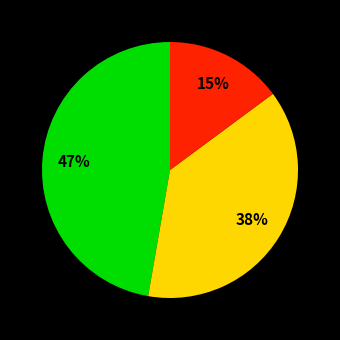

To the nearest percent, what is the difference between the largest and smallest slice percentages?

32%